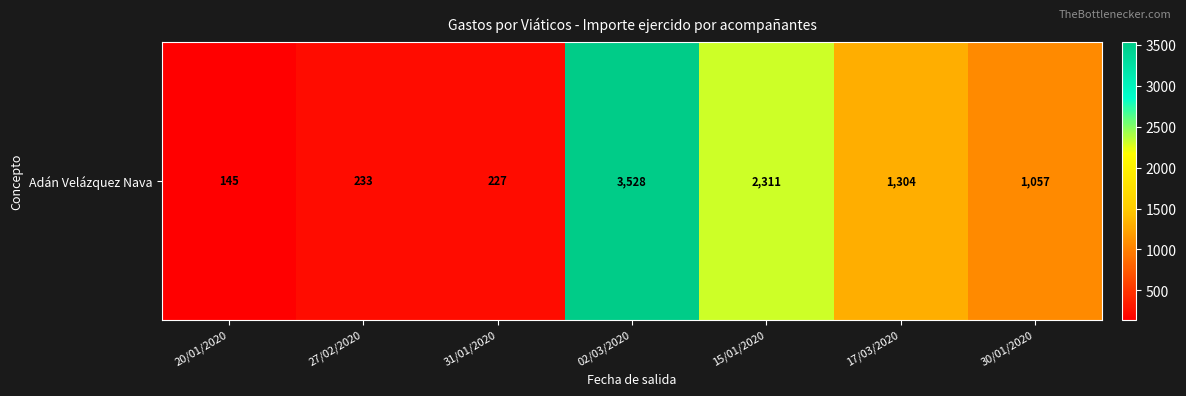

Which has a higher value, 31/01/2020 or 30/01/2020?

30/01/2020